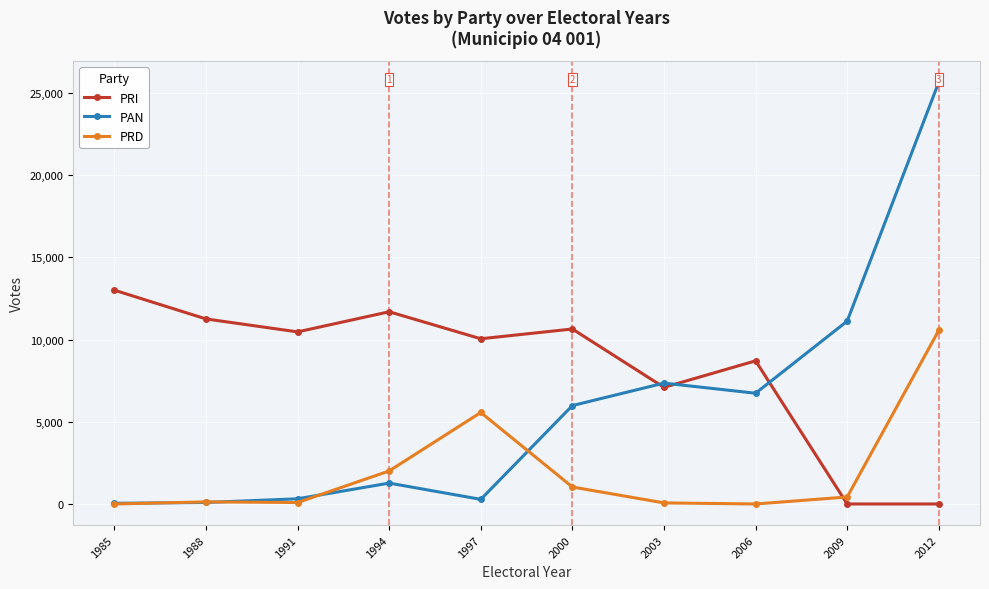

How many data points in PAN are less than 5985?

5